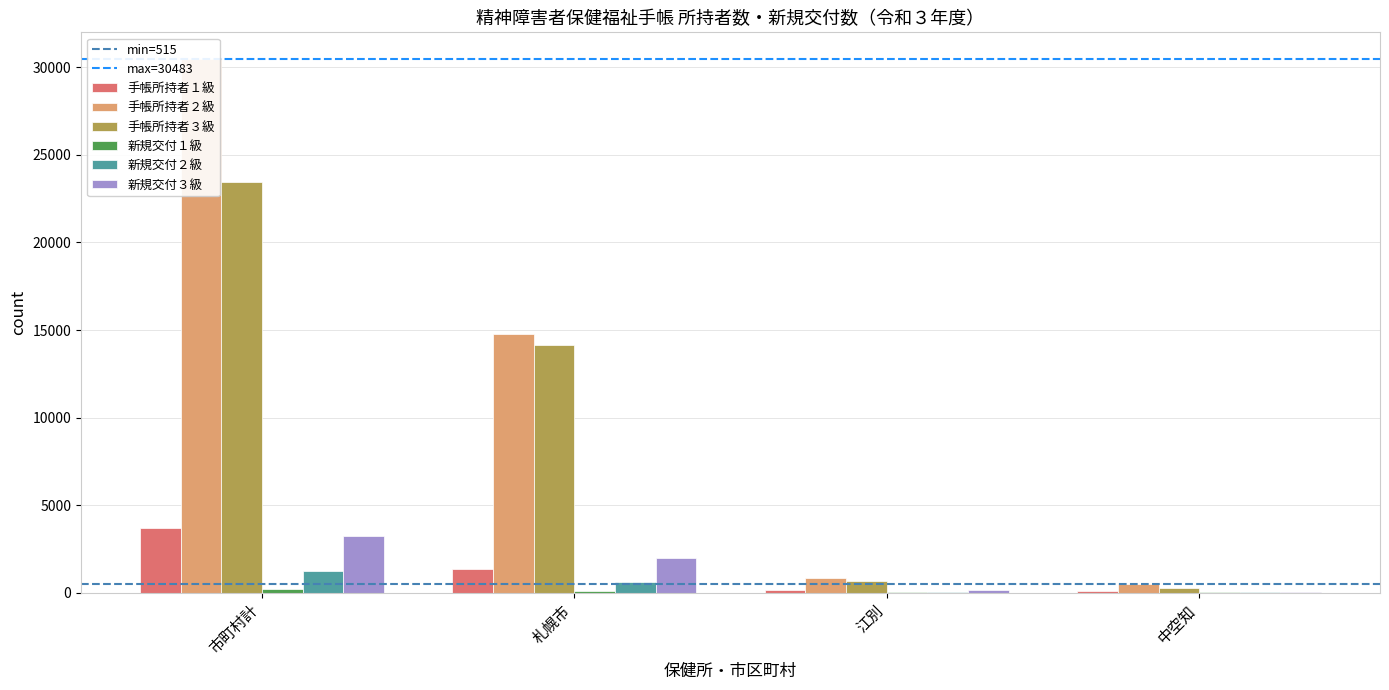

Where is 新規交付２級 nearest to the value 613?

札幌市